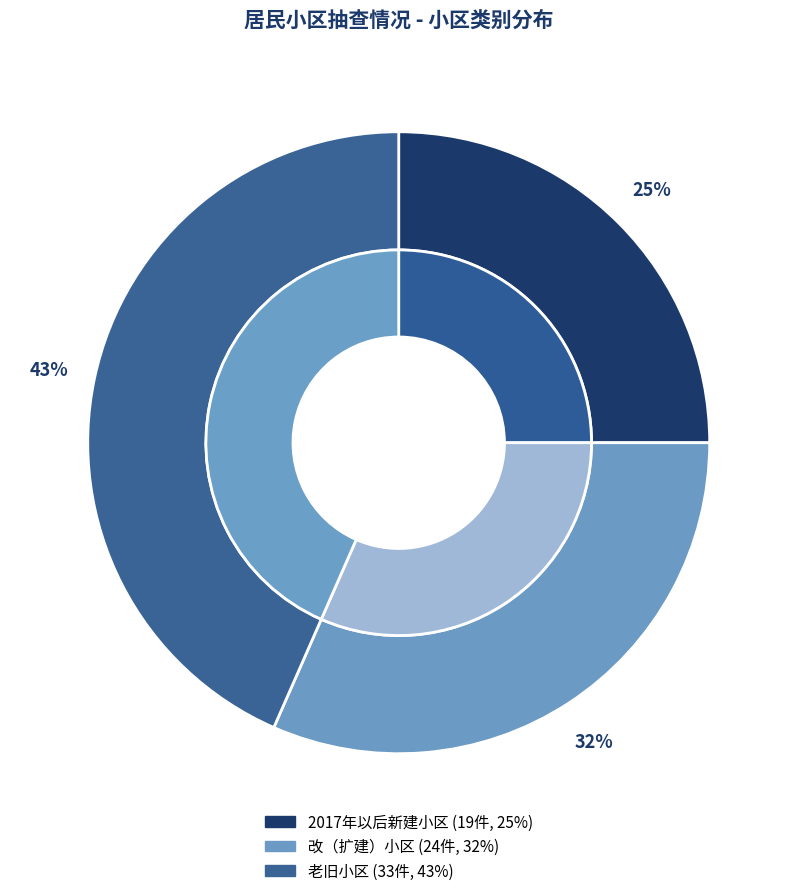

What is the largest slice in the pie chart?

老旧小区